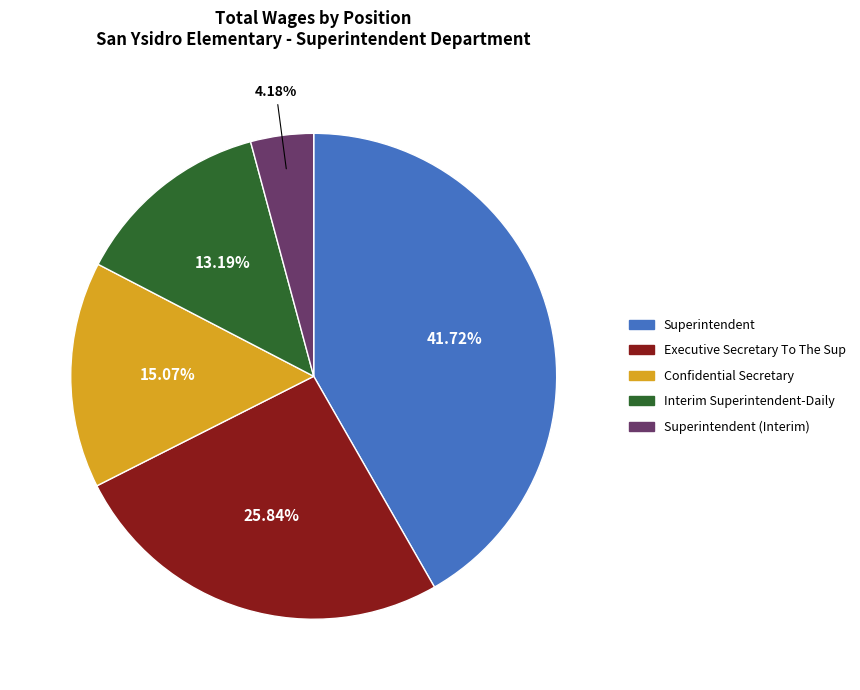

Is there any slice that represents more than half of the pie?

No